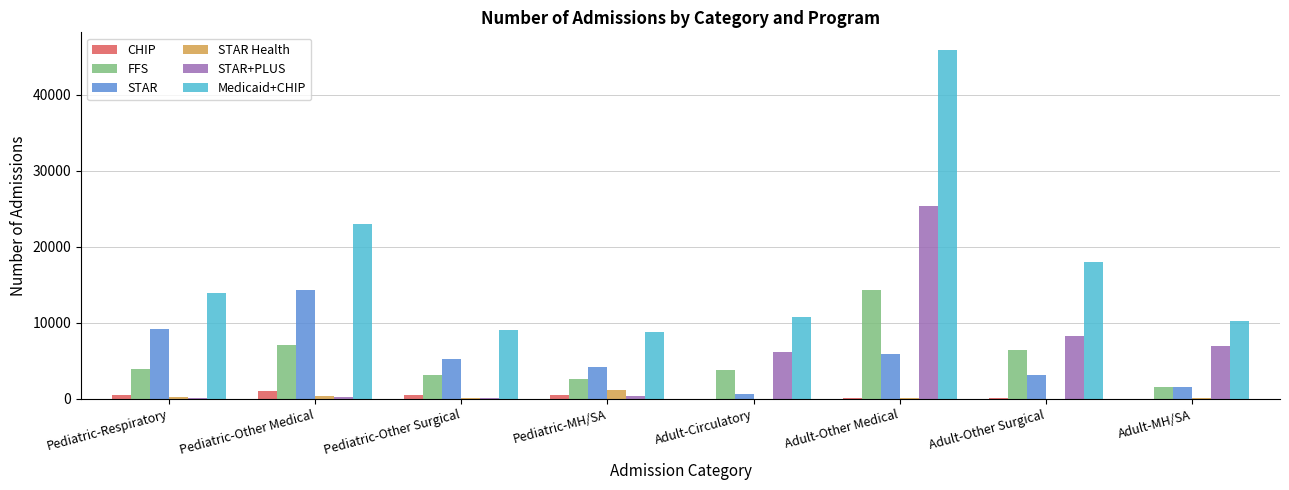

What are all the series names shown in the legend?

CHIP, FFS, STAR, STAR Health, STAR+PLUS, Medicaid+CHIP